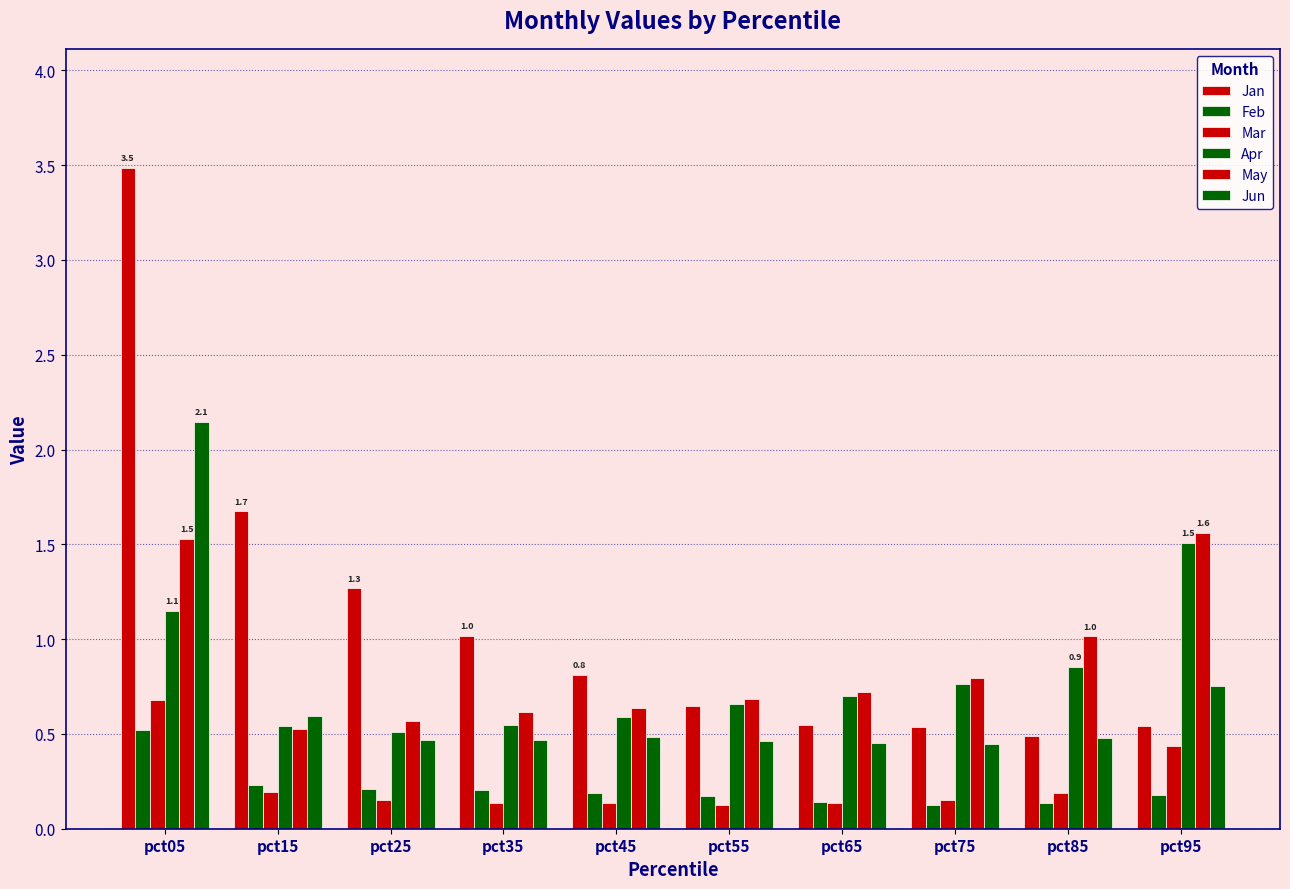

How many bars are there in each group?

6